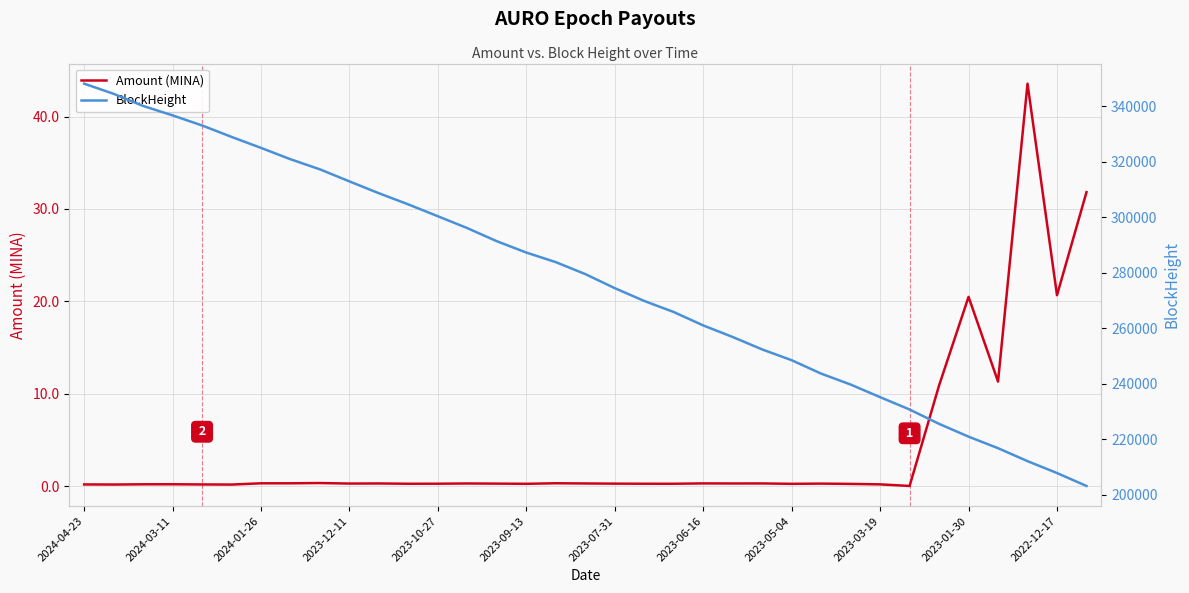

List the series in order of their overall mean, lowest first.

Amount (MINA), BlockHeight